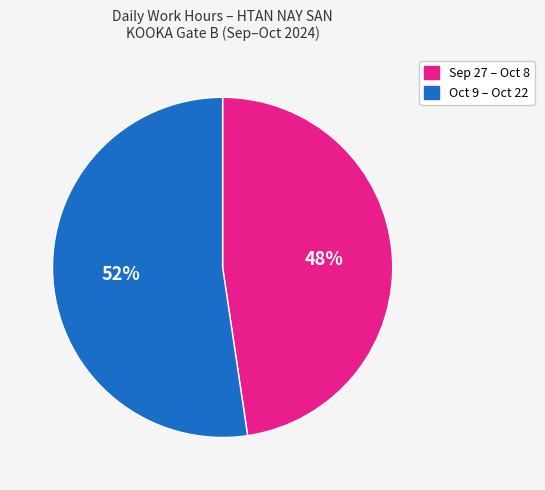

How many slices are in this pie chart?

2